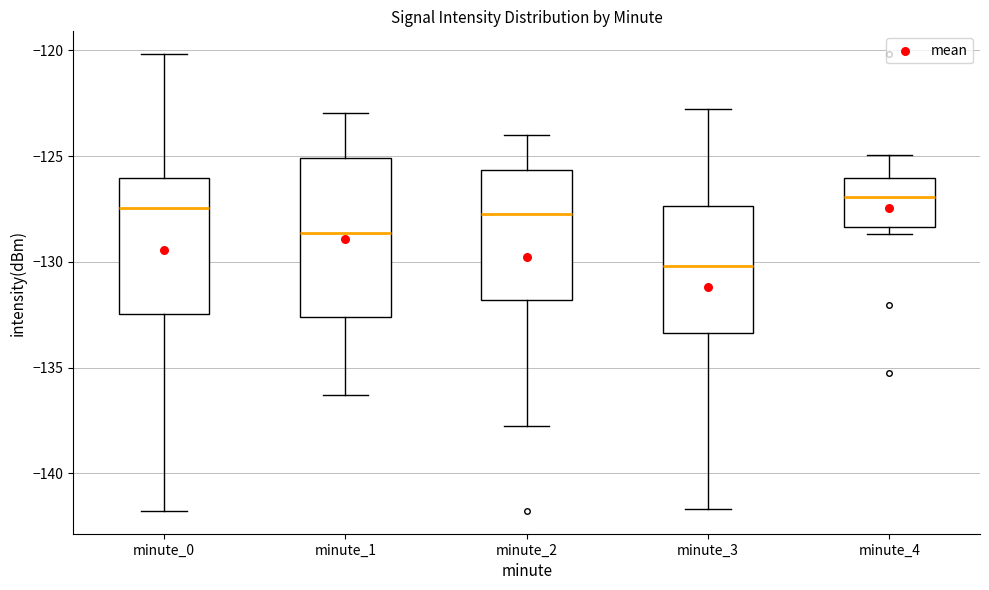

Reading left to right, read every box against the y-axis: the position of its median line, the range the box covers, and the ends of its whiskers. The values are not printed on the chart, so give them approximately, as read against the axis.

minute_0: median -127.5, box -132.5 to -126.0, whiskers -142.0 to -120.0
minute_1: median -128.5, box -132.5 to -125.0, whiskers -136.5 to -123.0
minute_2: median -127.5, box -132.0 to -125.5, whiskers -138.0 to -124.0
minute_3: median -130.0, box -133.5 to -127.5, whiskers -141.5 to -123.0
minute_4: median -127.0, box -128.5 to -126.0, whiskers -128.5 (just below the box's lower edge) to -125.0